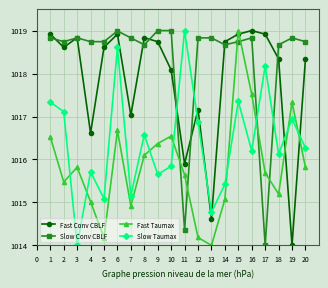

What is the value of the Fast Conv CBLF point at the 6th from the left?

1018.9